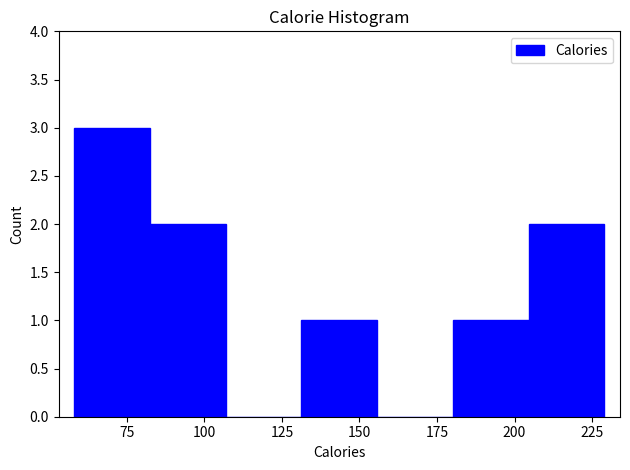

Reading left to right, transcribe this chart: for each bar, give the range it covers on the x-axis and its height. Neither the bar edges nor the heights are printed on the chart, so give them approximately, as read against the axes.

60 to 80: 3
80 to 105: 2
105 to 130: 0
130 to 155: 1
155 to 180: 0
180 to 205: 1
205 to 230: 2